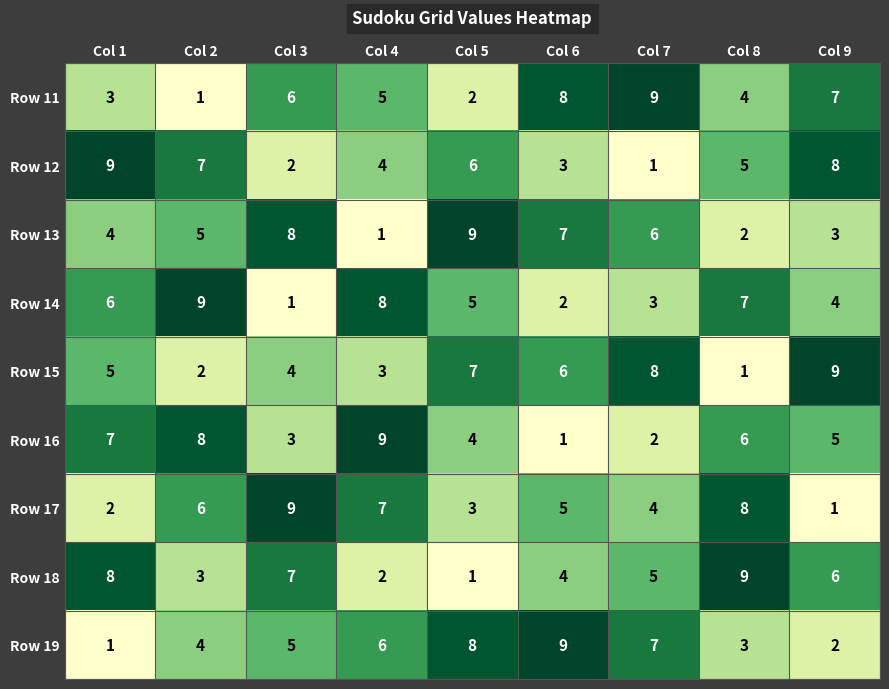

Which series changed the most between Col 1 and Col 6?

Row 19